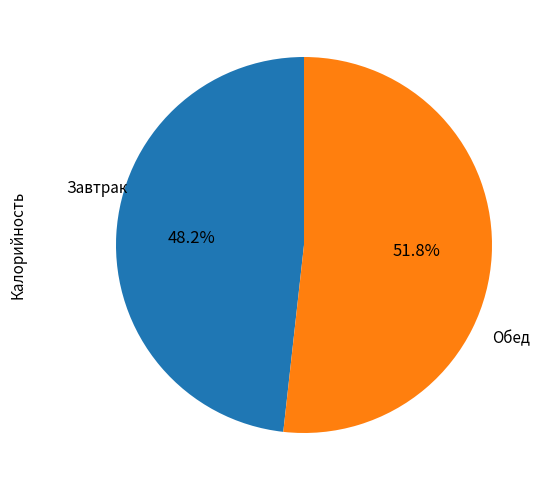

What is the total percentage of Обед and Завтрак?

100.0%